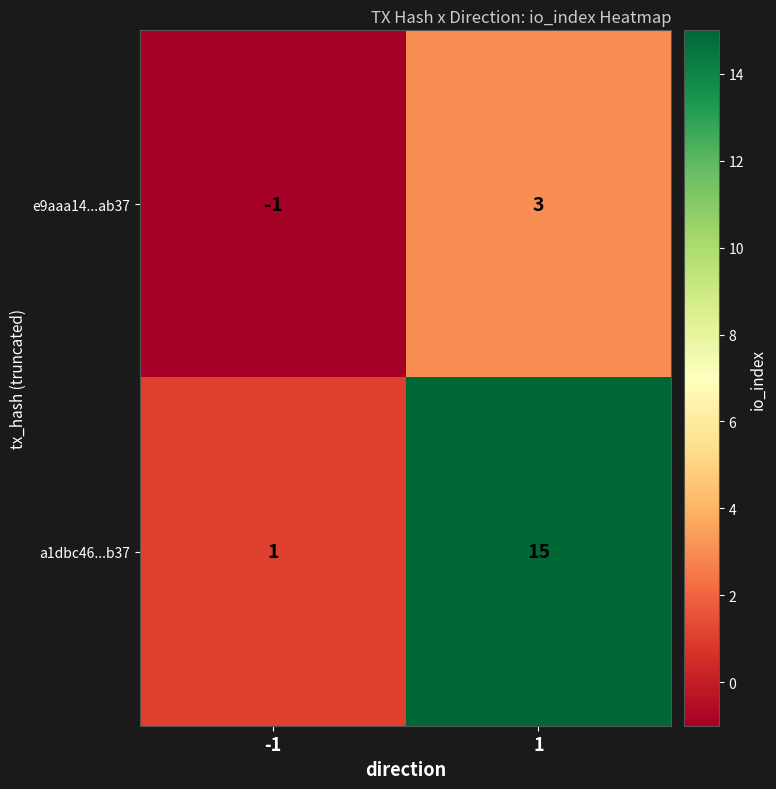

What is the maximum value shown in the chart?

15